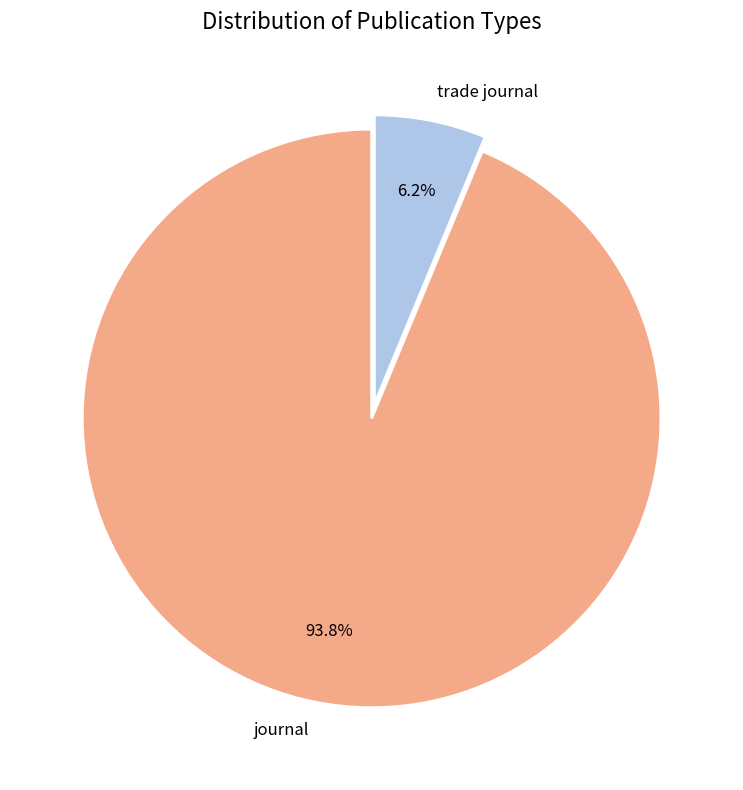

Combined, do trade journal and journal account for over 50%?

Yes